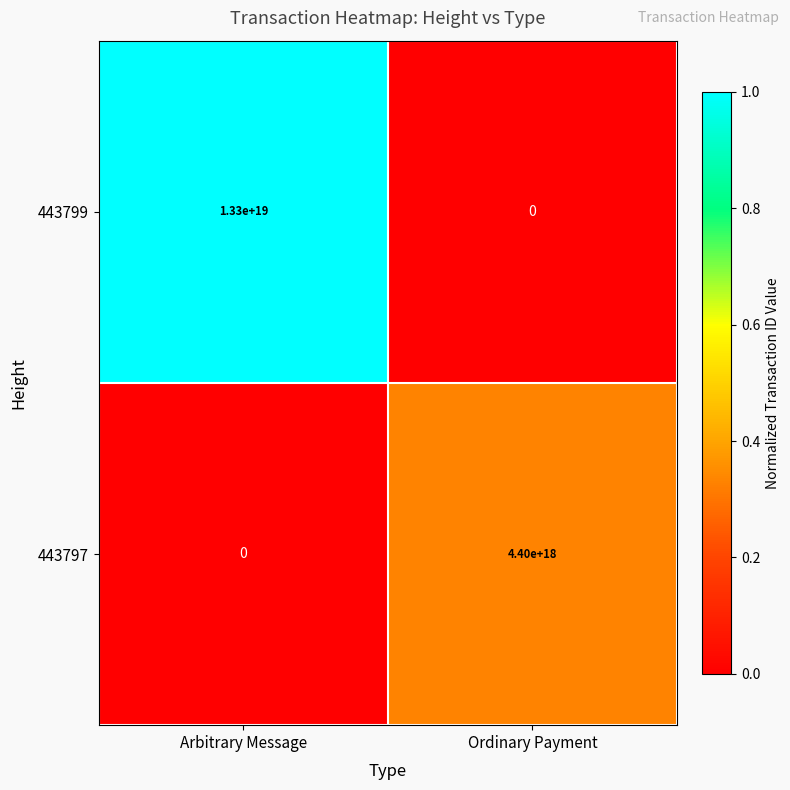

Count the number of categories in the chart.

2